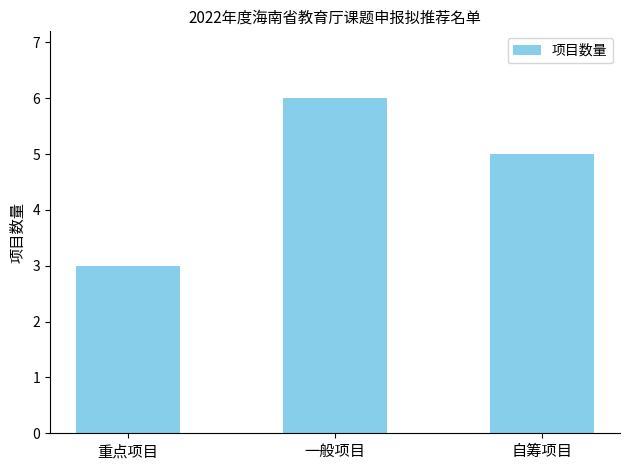

Reading left to right, extract all data points from this chart.

重点项目=3	一般项目=6	自筹项目=5